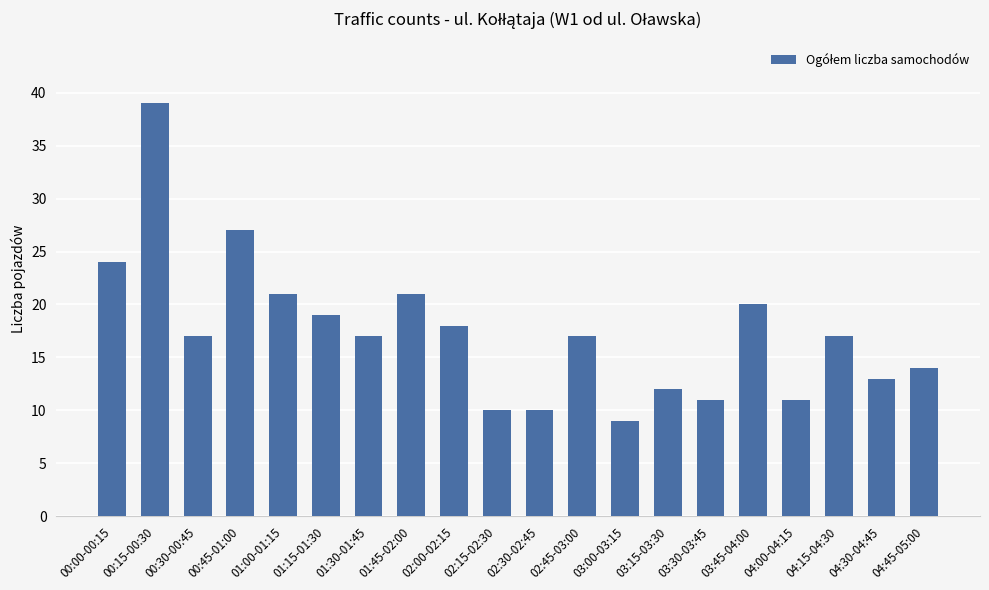

What is the value of the 19th bar from the left?

13